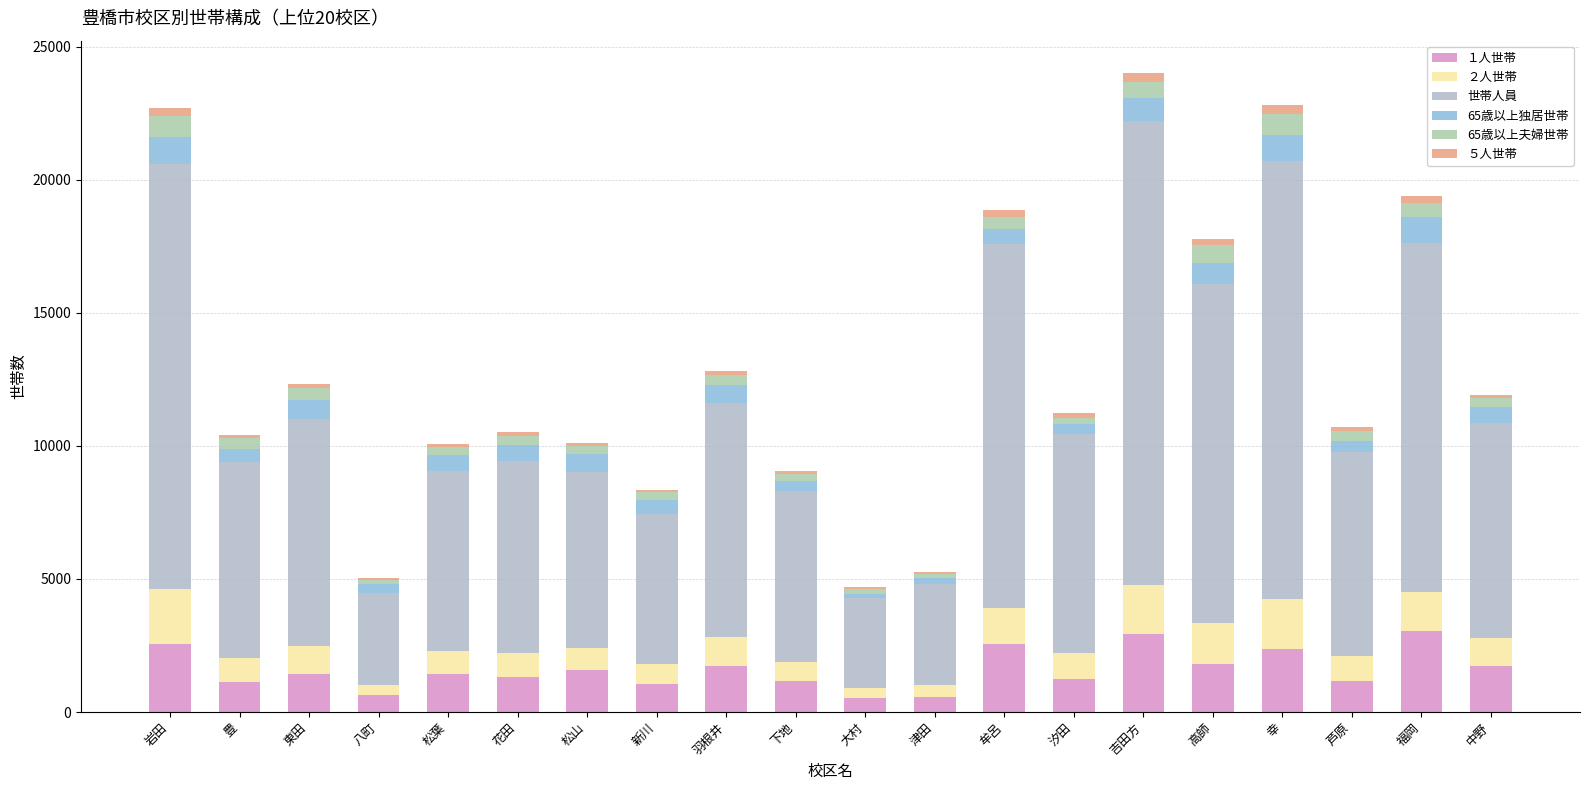

How many distinct data groups are displayed?

6